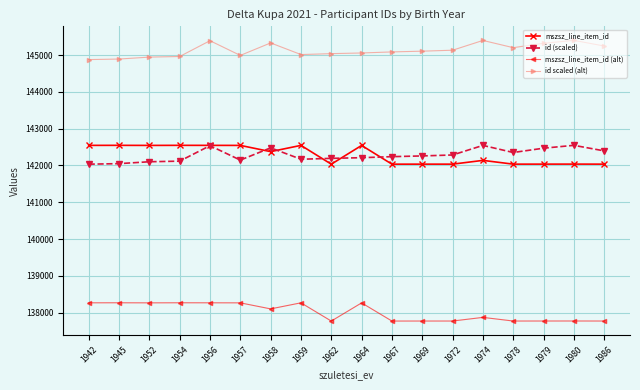

Is this an area chart (filled region under the line)?

No